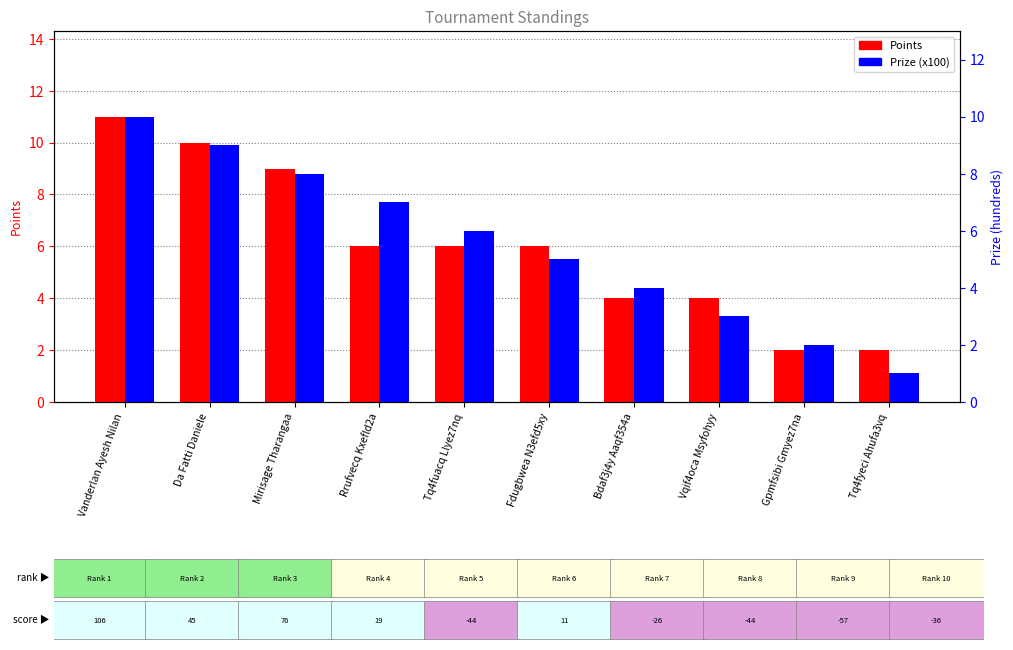

Where is Points nearest to the value 6?

Rrufvecq Kxefld2a